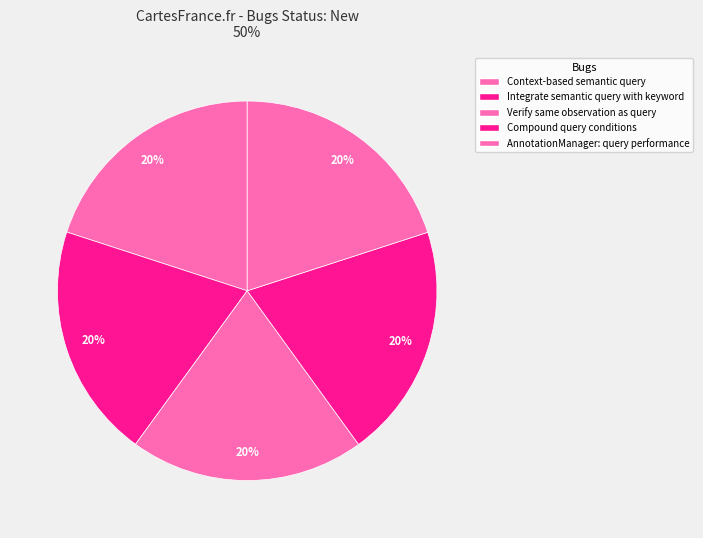

Which slice is the smallest?

Context-based semantic query